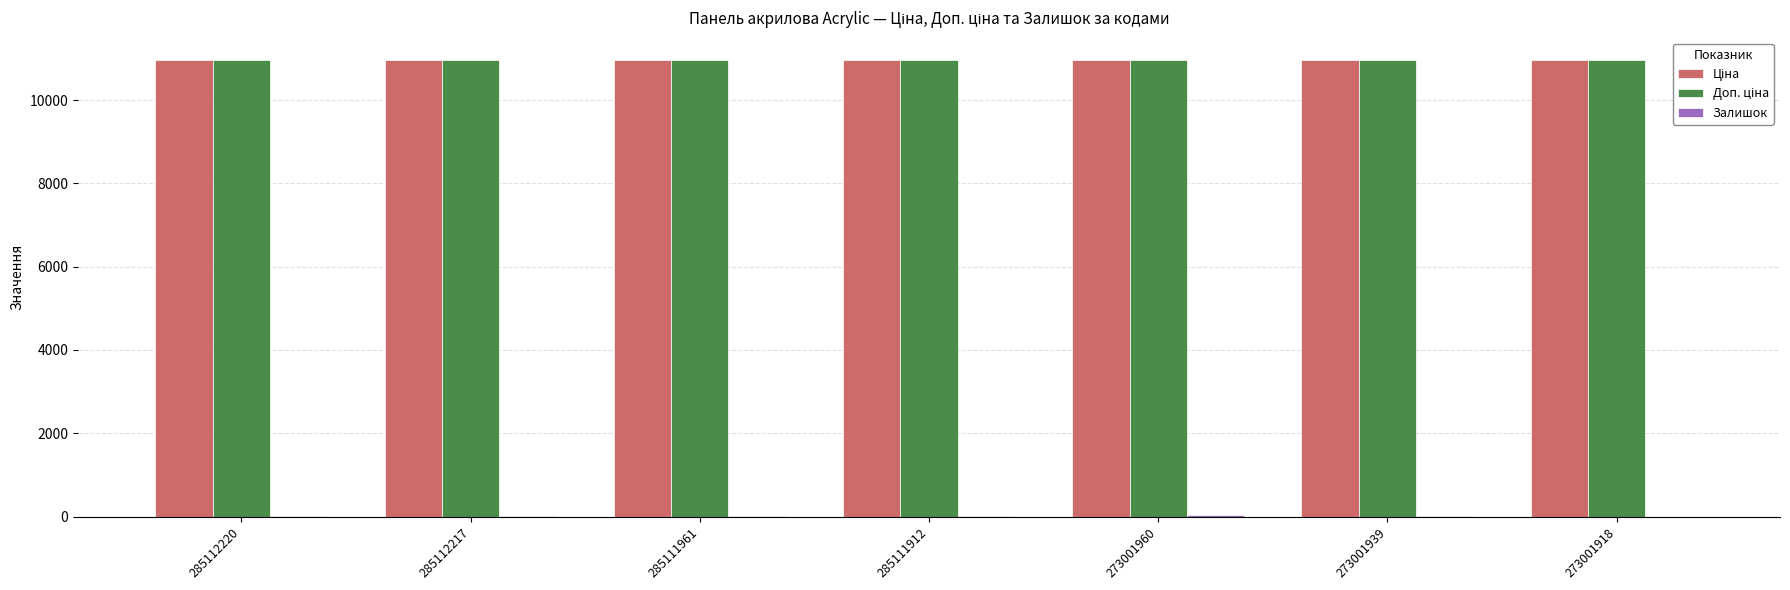

What is the total value across all series at 273001918?

21903.9